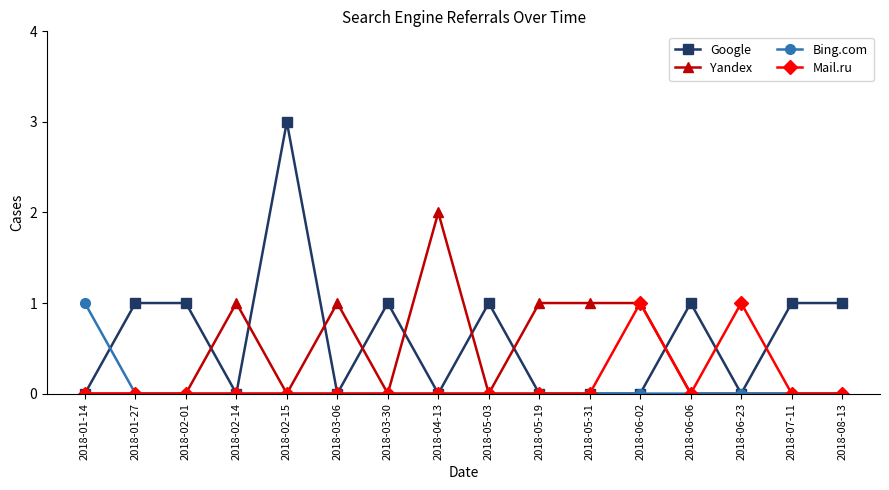

The value of Mail.ru at 2018-08-13 is 0. True or false?

True